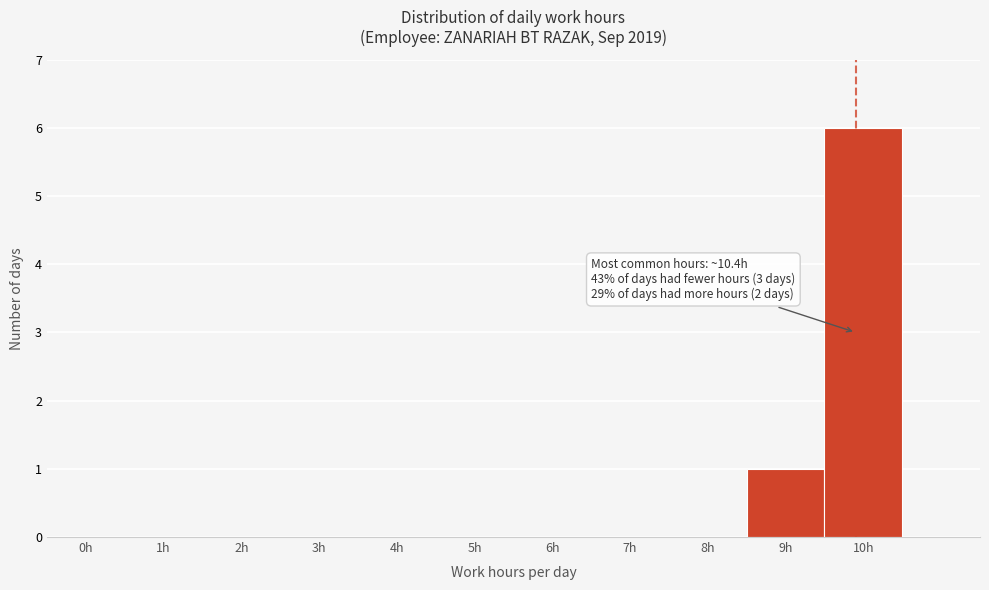

Reading left to right, extract all data points from this chart.

0h=0	1h=0	2h=0	3h=0	4h=0	5h=0	6h=0	7h=0	8h=0	9h=1	10h=6